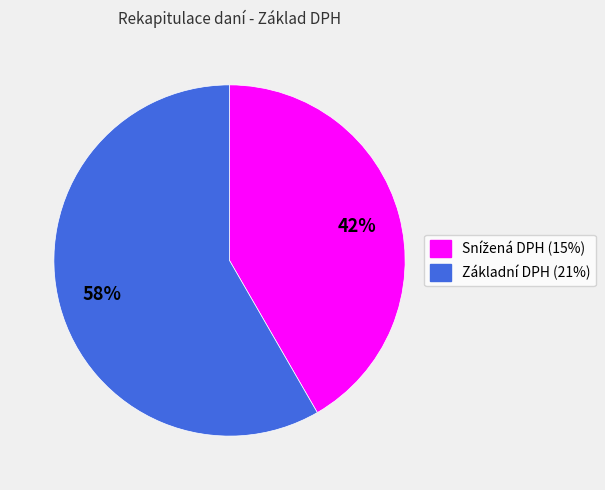

To the nearest percent, what is the average slice percentage?

50%